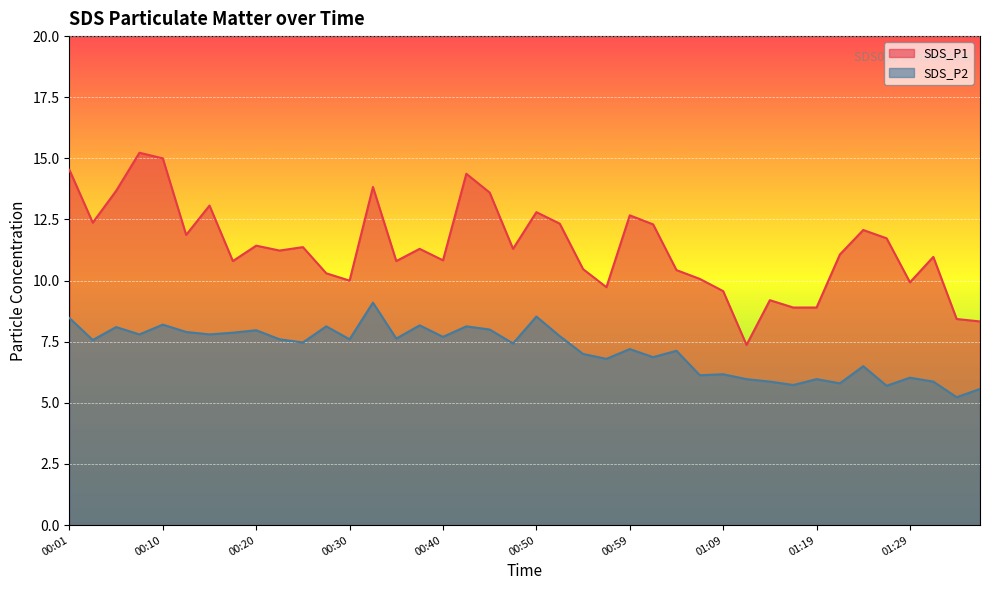

True or false: SDS_P2 and SDS_P1 intersect in this chart.

False